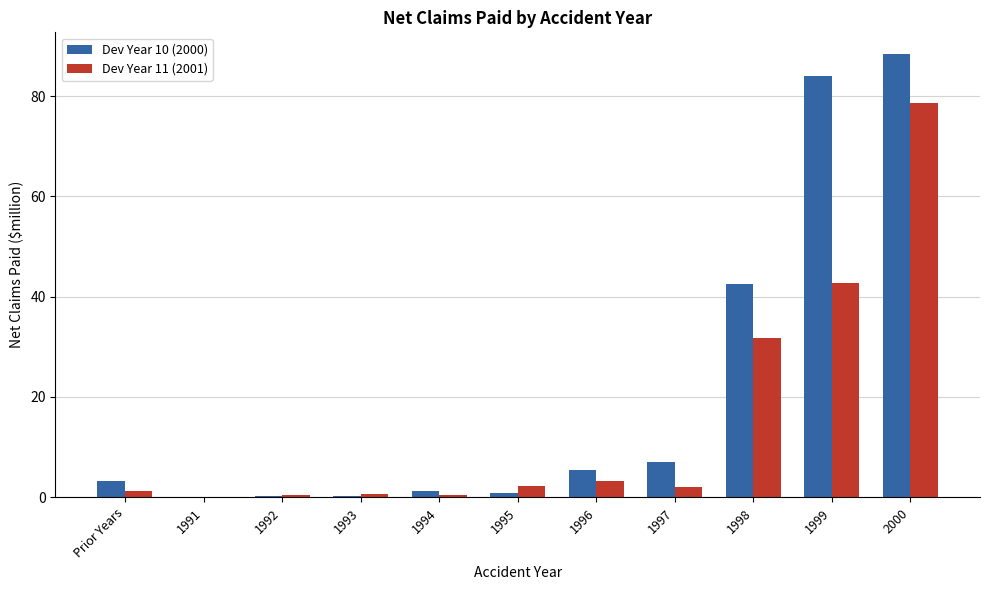

Which series has the largest total across all categories?

Dev Year 10 (2000)